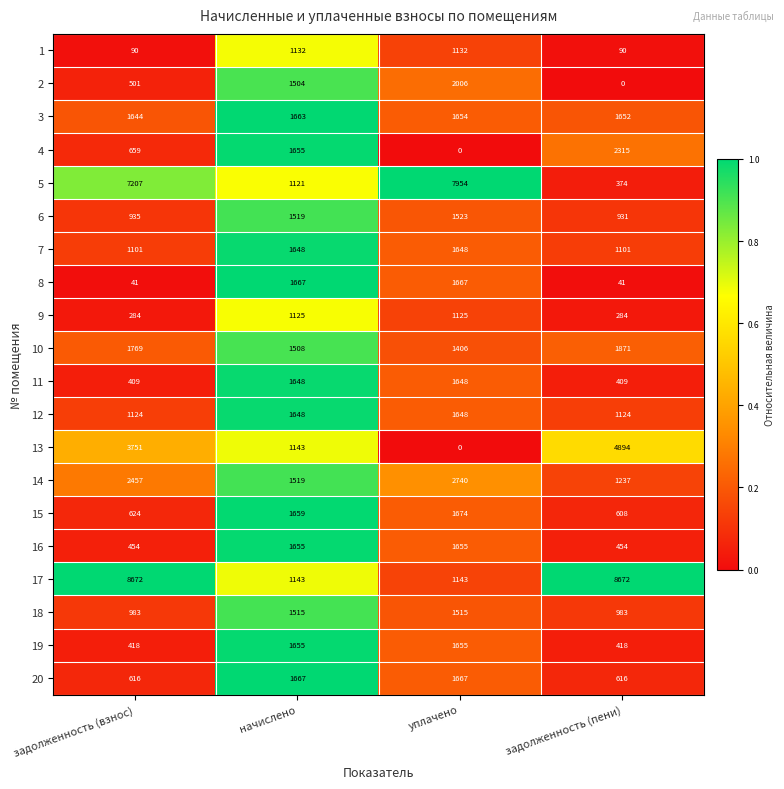

How many distinct data groups are displayed?

20